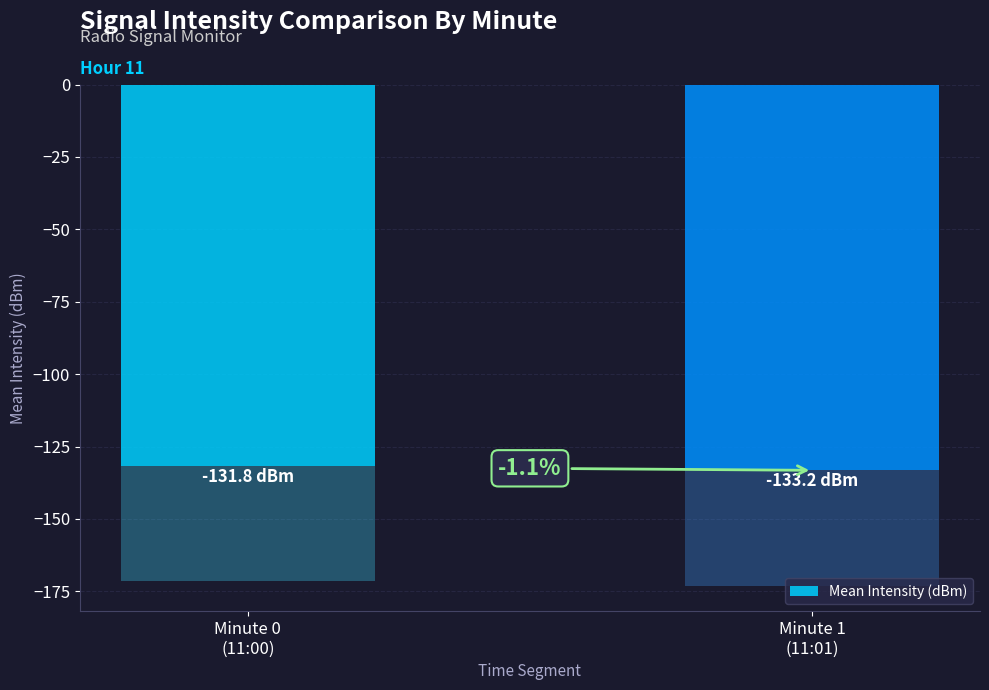

What is the smallest value displayed?

-133.2